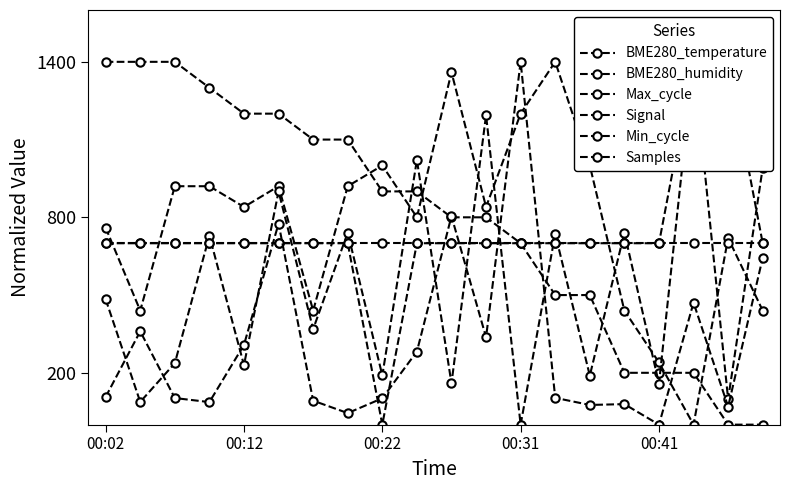

What is the sum of all BME280_humidity values?

15600.0